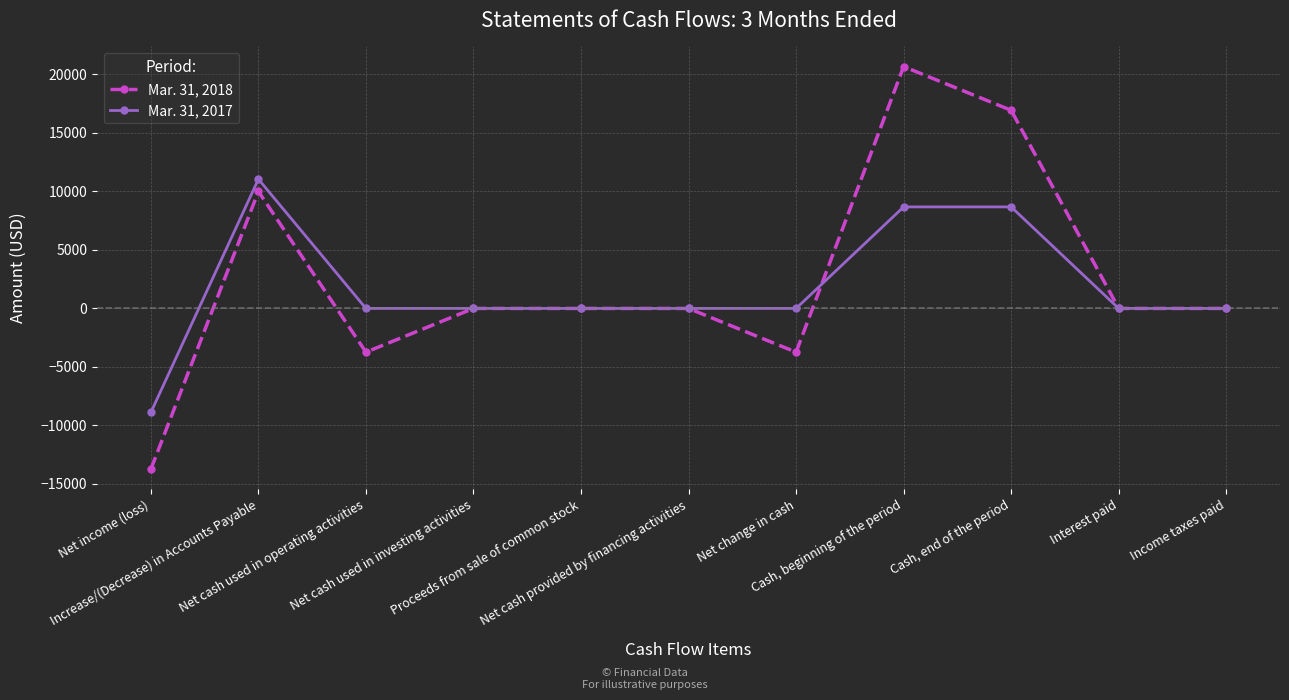

Does the chart have visible grid lines?

Yes